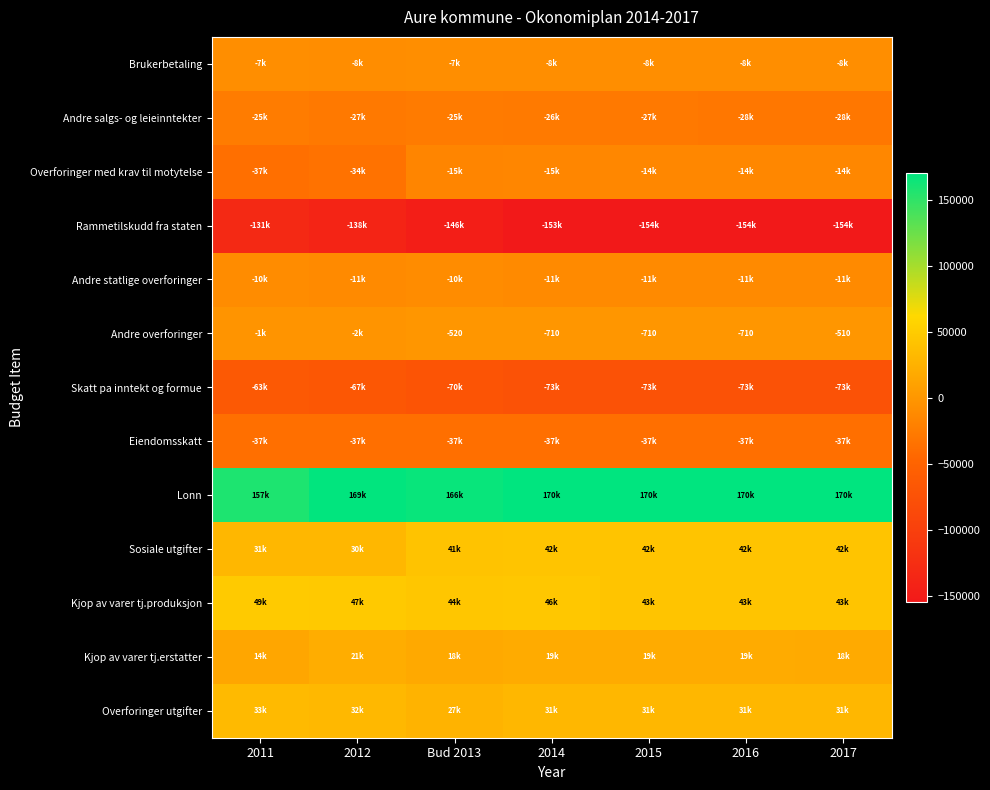

List the labels in order of Andre overforinger value, smallest first.

2012, 2011, 2014, 2015, 2016, Bud 2013, 2017